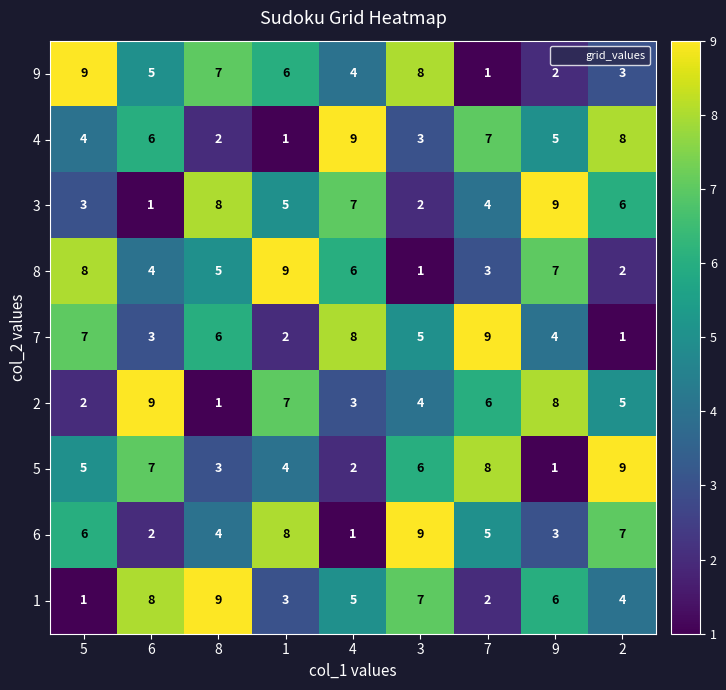

List the labels in order of 9 value, largest first.

5, 3, 8, 1, 6, 4, 2, 9, 7